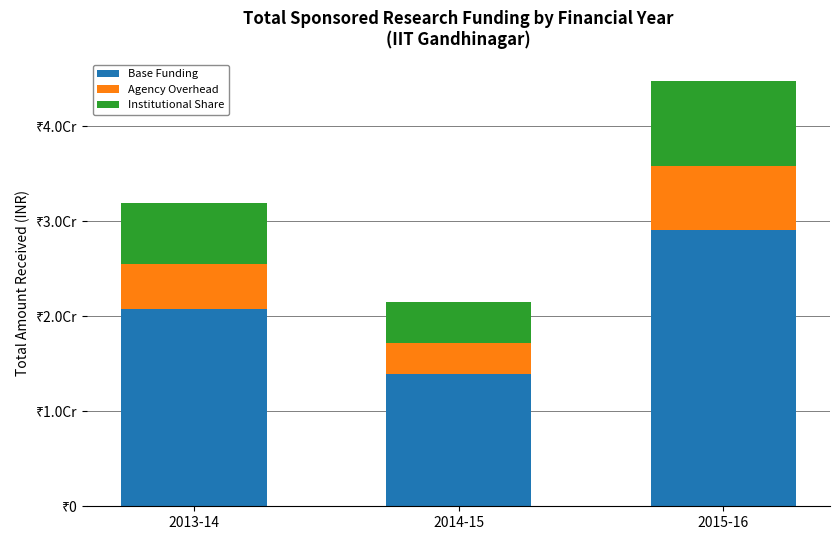

What is the sum of the Base Funding values at 2013-14 and 2014-15?

34717069.4